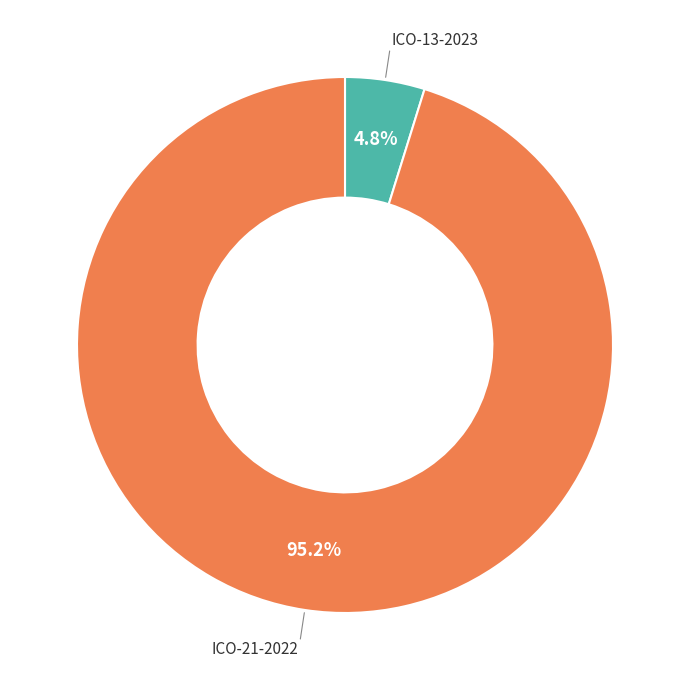

Is there a majority slice in this chart?

Yes